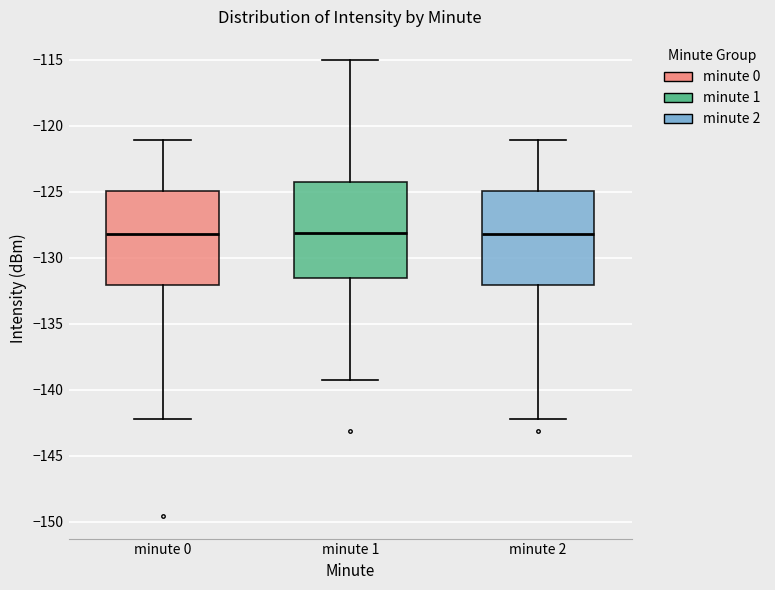

Where does the median line of the box for minute 1 sit on the y-axis? The values are not printed on the chart, so give them approximately, as read against the axis.

-128.0